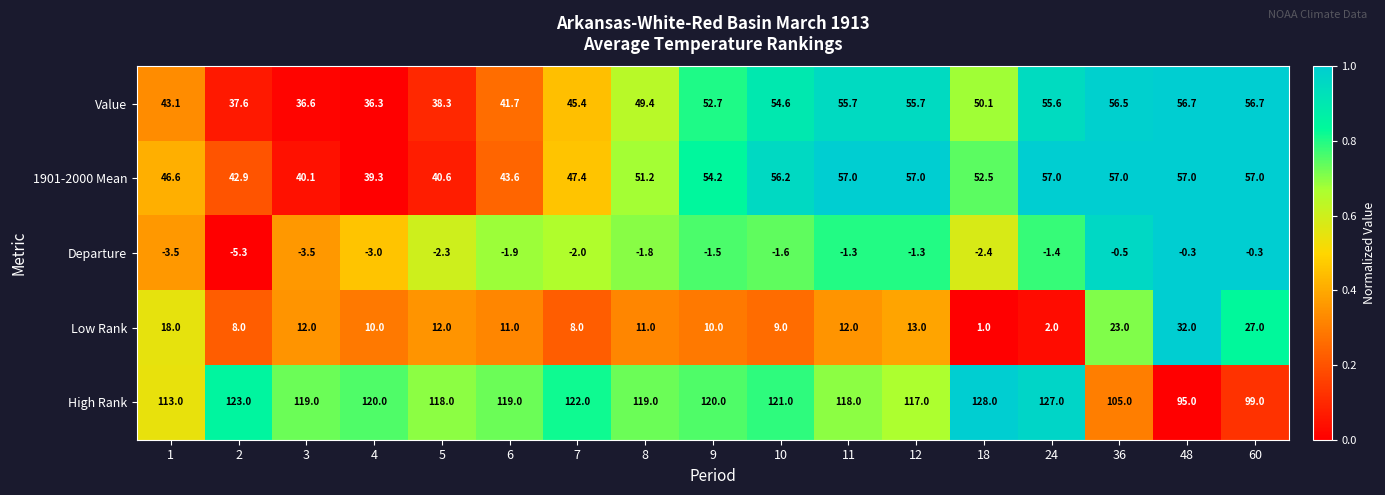

At which label does Departure first exceed -1?

36